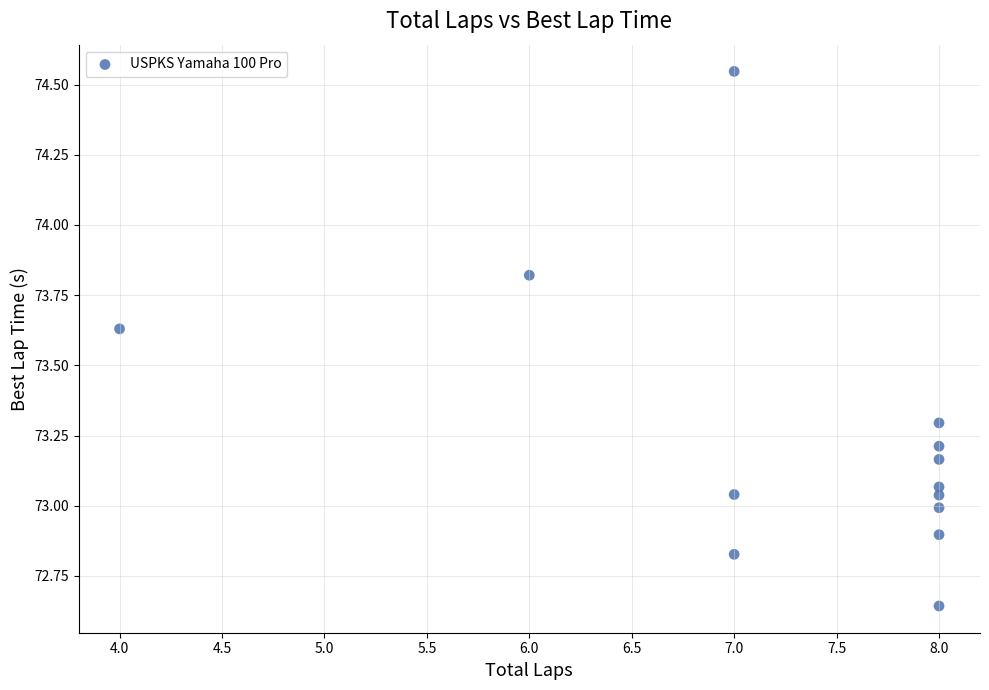

What is the range of X values (max minus min)?

4.0